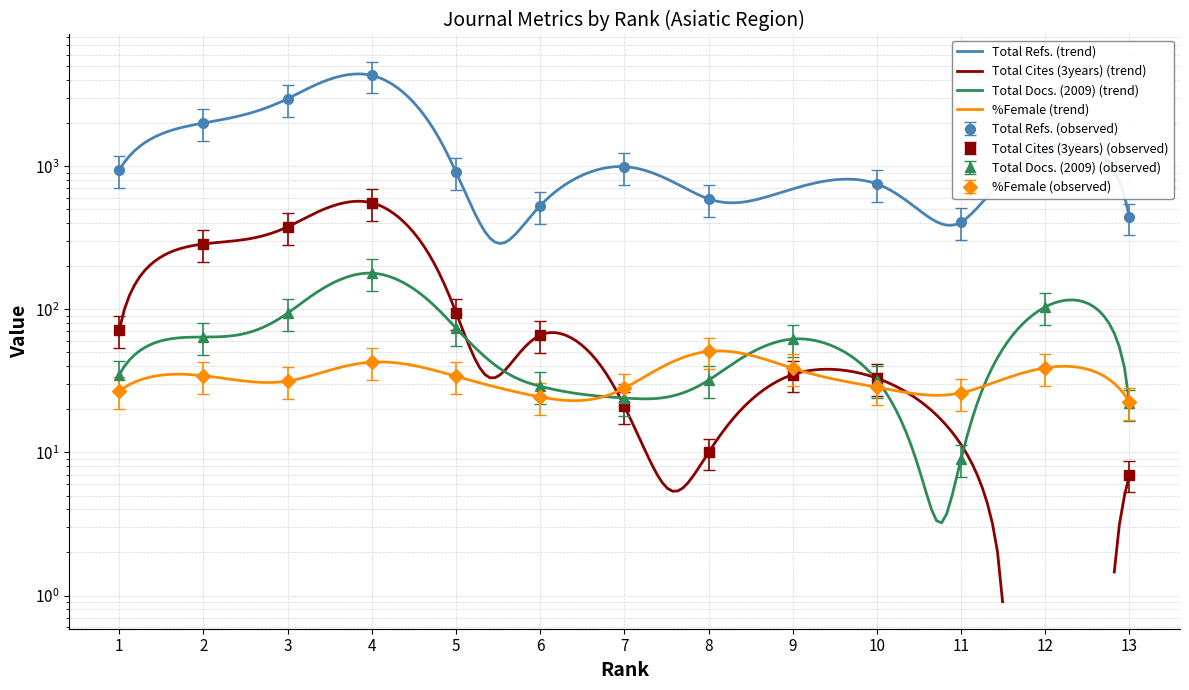

How many times do Total Docs. (2009) and %Female cross each other?

4